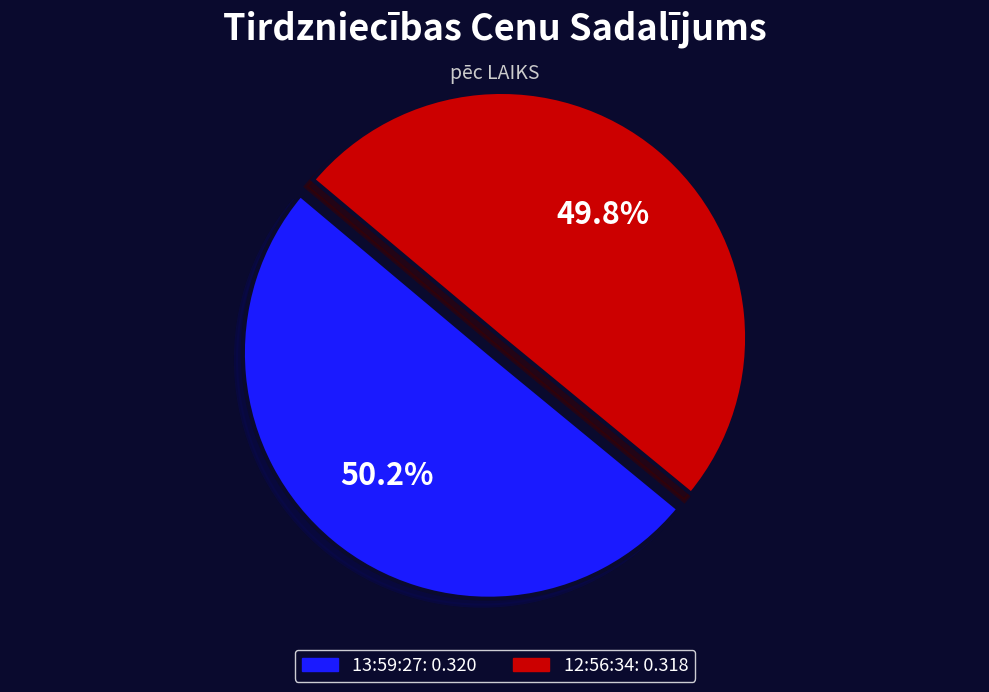

The 13:59:27 slice represents 50% of the pie. True or false?

True